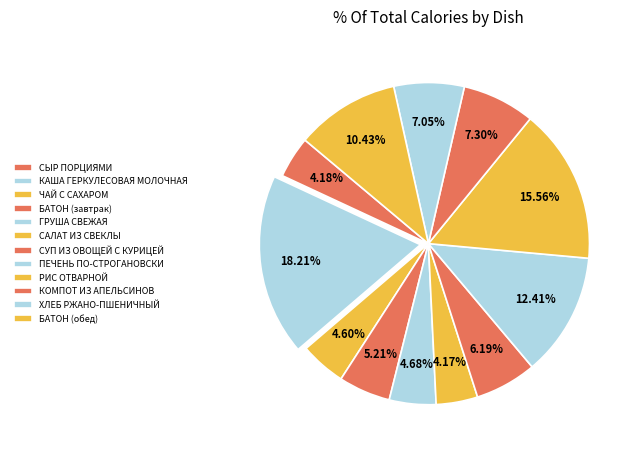

To the nearest percent, what portion does КОМПОТ ИЗ АПЕЛЬСИНОВ represent?

7%